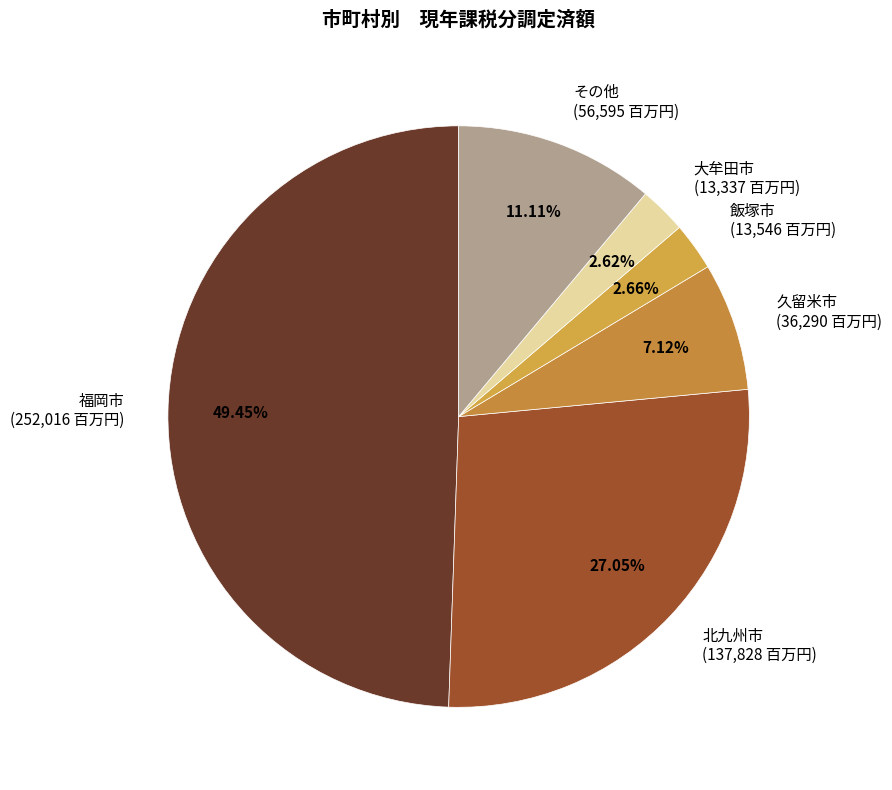

Does 久留米市 (36,290 百万円) account for over 50% of the chart?

No